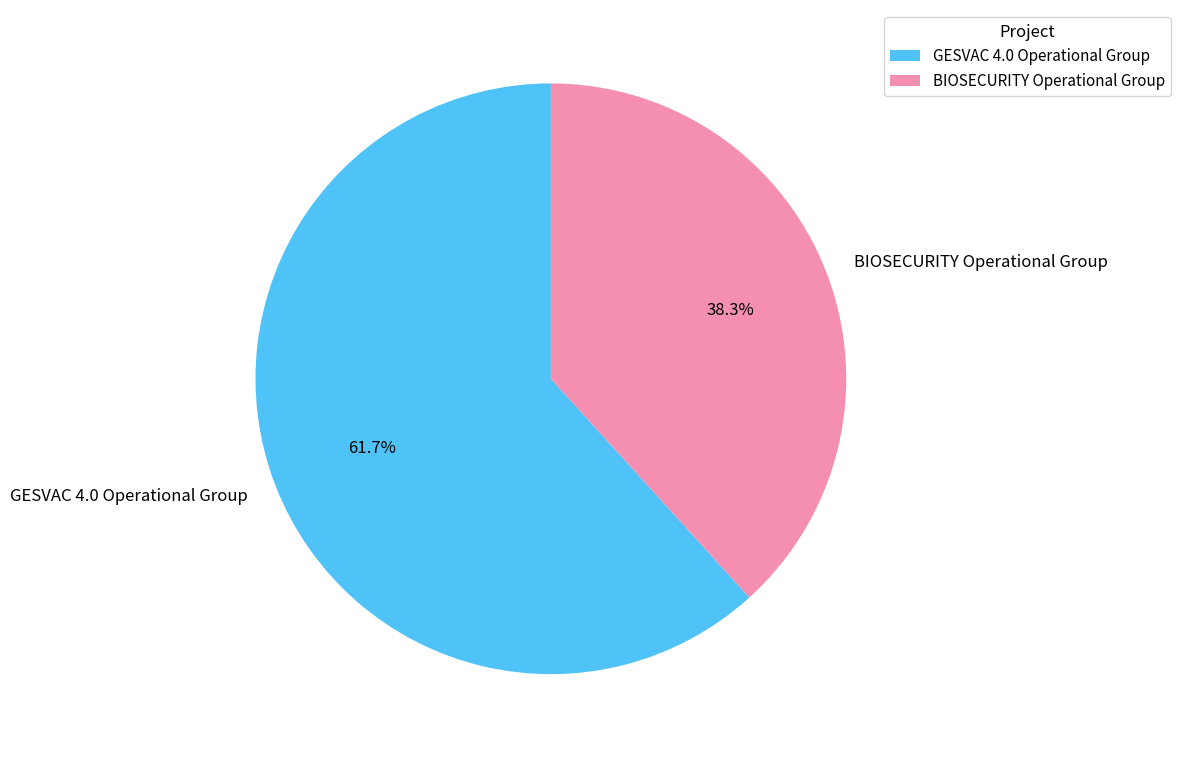

To the nearest percent, what percentage of the pie is GESVAC 4.0 Operational Group?

62%